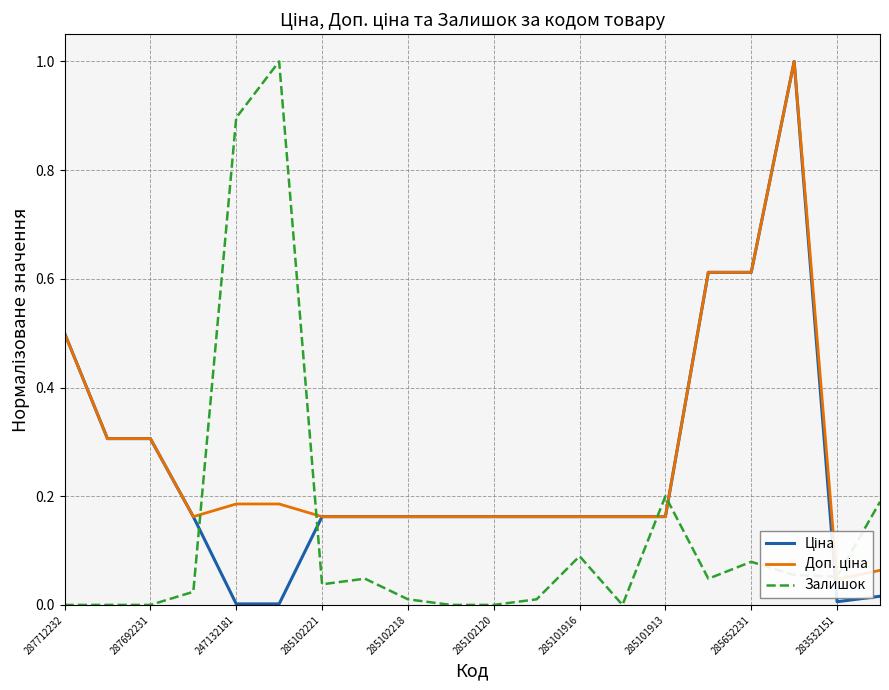

Is this an area chart (filled region under the line)?

No